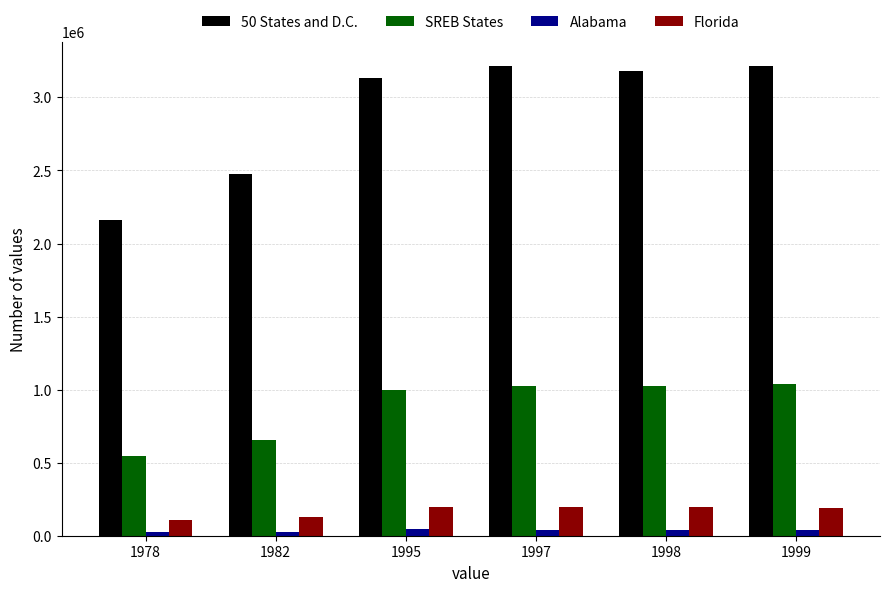

What is the difference between the maximum and minimum values in the SREB States series?

493584